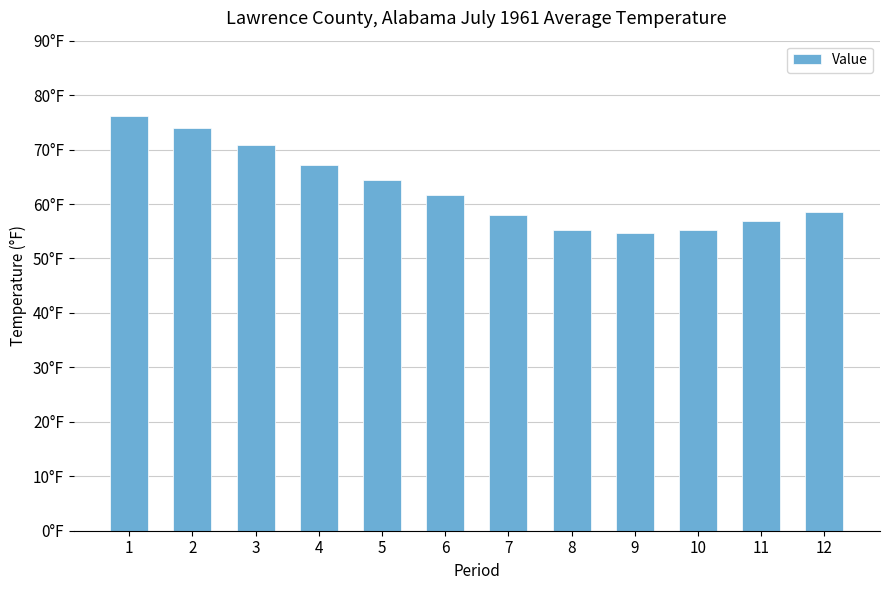

Does the chart contain any negative values?

No